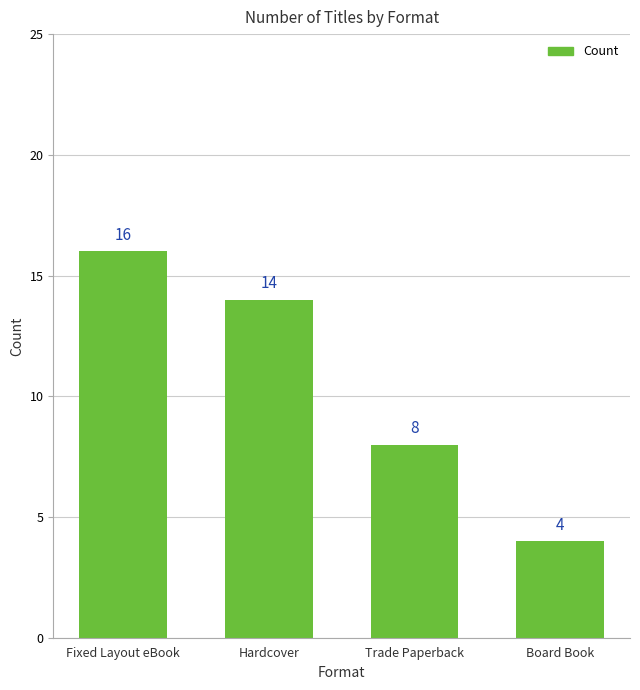

Reading left to right, transcribe all the data shown in this chart.

Fixed Layout eBook=16	Hardcover=14	Trade Paperback=8	Board Book=4